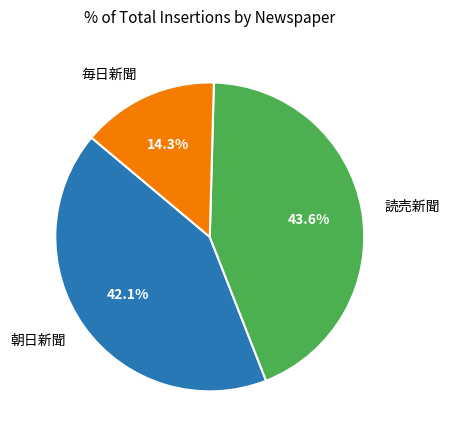

Rank the categories by value from highest to lowest.

読売新聞, 朝日新聞, 毎日新聞